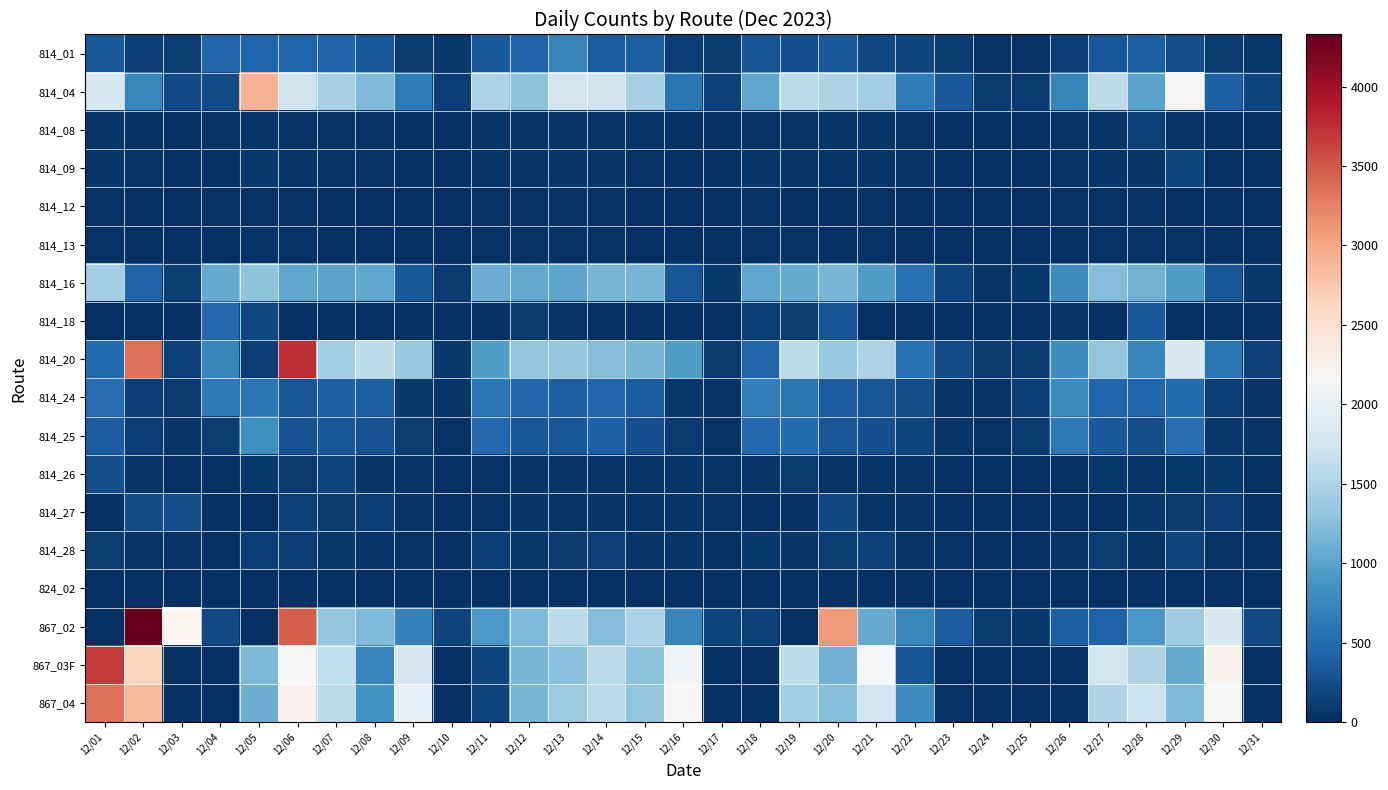

Reading right to left, what are all the values shown in this chart?

814_01: 12/31=74	12/30=98	12/29=247	12/28=405	12/27=337	12/26=132	12/25=23	12/24=27	12/23=90	12/22=174	12/21=197	12/20=339	12/19=263	12/18=289	12/17=89	12/16=123	12/15=376	12/14=360	12/13=726	12/12=412	12/11=352	12/10=79	12/09=98	12/08=328	12/07=406	12/06=423	12/05=447	12/04=428	12/03=115	12/02=129	12/01=328
814_04: 12/31=177	12/30=396	12/29=2120	12/28=998	12/27=1591	12/26=722	12/25=99	12/24=94	12/23=339	12/22=637	12/21=1425	12/20=1509	12/19=1578	12/18=1038	12/17=148	12/16=601	12/15=1445	12/14=1737	12/13=1772	12/12=1269	12/11=1502	12/10=122	12/09=630	12/08=1203	12/07=1453	12/06=1725	12/05=2913	12/04=226	12/03=219	12/02=751	12/01=1789
814_08: 12/31=3	12/30=13	12/29=50	12/28=152	12/27=55	12/26=26	12/25=4	12/24=1	12/23=6	12/22=24	12/21=35	12/20=42	12/19=31	12/18=33	12/17=4	12/16=9	12/15=42	12/14=46	12/13=37	12/12=36	12/11=35	12/10=5	12/09=8	12/08=26	12/07=28	12/06=20	12/05=37	12/04=23	12/03=9	12/02=16	12/01=53
814_09: 12/31=5	12/30=8	12/29=178	12/28=61	12/27=57	12/26=30	12/25=3	12/24=3	12/23=6	12/22=51	12/21=62	12/20=48	12/19=65	12/18=63	12/17=3	12/16=12	12/15=31	12/14=60	12/13=58	12/12=35	12/11=38	12/10=3	12/09=5	12/08=29	12/07=41	12/06=47	12/05=74	12/04=12	12/03=6	12/02=25	12/01=56
814_12: 12/31=3	12/30=4	12/29=12	12/28=29	12/27=31	12/26=21	12/25=2	12/24=3	12/23=5	12/22=8	12/21=18	12/20=16	12/19=16	12/18=29	12/17=1	12/16=5	12/15=15	12/14=20	12/13=23	12/12=25	12/11=18	12/10=6	12/09=3	12/08=11	12/07=12	12/06=18	12/05=26	12/04=25	12/03=5	12/02=8	12/01=23
814_13: 12/31=6	12/30=1	12/29=23	12/28=20	12/27=26	12/26=16	12/25=1	12/24=4	12/23=4	12/22=8	12/21=21	12/20=14	12/19=20	12/18=20	12/17=1	12/16=5	12/15=12	12/14=25	12/13=20	12/12=20	12/11=21	12/10=3	12/09=6	12/08=8	12/07=11	12/06=21	12/05=43	12/04=2	12/03=6	12/02=6	12/01=20
814_16: 12/31=73	12/30=310	12/29=962	12/28=1137	12/27=1218	12/26=784	12/25=77	12/24=47	12/23=173	12/22=549	12/21=957	12/20=1173	12/19=1071	12/18=1039	12/17=78	12/16=318	12/15=1155	12/14=1159	12/13=1020	12/12=1060	12/11=1094	12/10=91	12/09=344	12/08=1048	12/07=1010	12/06=1040	12/05=1291	12/04=1067	12/03=102	12/02=407	12/01=1420
814_18: 12/31=0	12/30=0	12/29=0	12/28=343	12/27=0	12/26=42	12/25=0	12/24=0	12/23=0	12/22=1	12/21=1	12/20=288	12/19=118	12/18=119	12/17=0	12/16=0	12/15=0	12/14=1	12/13=23	12/12=93	12/11=0	12/10=0	12/09=0	12/08=1	12/07=0	12/06=1	12/05=192	12/04=457	12/03=0	12/02=0	12/01=1
814_20: 12/31=140	12/30=580	12/29=1828	12/28=740	12/27=1310	12/26=800	12/25=90	12/24=85	12/23=222	12/22=543	12/21=1490	12/20=1348	12/19=1605	12/18=437	12/17=96	12/16=954	12/15=1179	12/14=1228	12/13=1323	12/12=1308	12/11=957	12/10=70	12/09=1336	12/08=1611	12/07=1423	12/06=3767	12/05=122	12/04=712	12/03=151	12/02=3350	12/01=482
814_24: 12/31=58	12/30=125	12/29=477	12/28=456	12/27=441	12/26=788	12/25=120	12/24=36	12/23=56	12/22=253	12/21=310	12/20=358	12/19=595	12/18=669	12/17=37	12/16=84	12/15=361	12/14=435	12/13=390	12/12=446	12/11=594	12/10=34	12/09=84	12/08=383	12/07=403	12/06=318	12/05=589	12/04=614	12/03=94	12/02=119	12/01=519
814_25: 12/31=44	12/30=77	12/29=514	12/28=241	12/27=349	12/26=622	12/25=101	12/24=23	12/23=63	12/22=164	12/21=269	12/20=307	12/19=497	12/18=466	12/17=17	12/16=87	12/15=260	12/14=396	12/13=335	12/12=324	12/11=473	12/10=23	12/09=103	12/08=272	12/07=321	12/06=287	12/05=840	12/04=112	12/03=58	12/02=125	12/01=370
814_26: 12/31=2	12/30=83	12/29=84	12/28=50	12/27=80	12/26=7	12/25=0	12/24=2	12/23=0	12/22=49	12/21=53	12/20=44	12/19=100	12/18=55	12/17=17	12/16=54	12/15=45	12/14=48	12/13=51	12/12=63	12/11=33	12/10=7	12/09=49	12/08=52	12/07=155	12/06=86	12/05=69	12/04=7	12/03=1	12/02=52	12/01=246
814_27: 12/31=2	12/30=126	12/29=89	12/28=68	12/27=14	12/26=7	12/25=2	12/24=0	12/23=0	12/22=49	12/21=53	12/20=193	12/19=4	12/18=2	12/17=17	12/16=54	12/15=46	12/14=61	12/13=45	12/12=56	12/11=33	12/10=7	12/09=48	12/08=122	12/07=86	12/06=142	12/05=12	12/04=8	12/03=244	12/02=230	12/01=13
814_28: 12/31=13	12/30=27	12/29=167	12/28=44	12/27=103	12/26=38	12/25=4	12/24=5	12/23=21	12/22=48	12/21=142	12/20=108	12/19=67	12/18=75	12/17=9	12/16=56	12/15=57	12/14=149	12/13=97	12/12=71	12/11=135	12/10=12	12/09=33	12/08=54	12/07=83	12/06=121	12/05=133	12/04=2	12/03=29	12/02=42	12/01=105
824_02: 12/31=0	12/30=0	12/29=1	12/28=2	12/27=2	12/26=2	12/25=0	12/24=0	12/23=0	12/22=0	12/21=0	12/20=0	12/19=3	12/18=1	12/17=0	12/16=0	12/15=2	12/14=0	12/13=0	12/12=0	12/11=1	12/10=0	12/09=0	12/08=0	12/07=0	12/06=0	12/05=1	12/04=0	12/03=0	12/02=0	12/01=2
867_02: 12/31=208	12/30=1816	12/29=1395	12/28=906	12/27=409	12/26=399	12/25=73	12/24=93	12/23=370	12/22=759	12/21=1081	12/20=3085	12/19=16	12/18=142	12/17=163	12/16=715	12/15=1488	12/14=1232	12/13=1593	12/12=1214	12/11=924	12/10=156	12/09=705	12/08=1217	12/07=1316	12/06=3478	12/05=6	12/04=205	12/03=2212	12/02=4328	12/01=14
867_03F: 12/31=0	12/30=2236	12/29=1075	12/28=1515	12/27=1765	12/26=1	12/25=0	12/24=0	12/23=16	12/22=300	12/21=2123	12/20=1131	12/19=1609	12/18=0	12/17=0	12/16=2104	12/15=1278	12/14=1581	12/13=1267	12/12=1174	12/11=171	12/10=0	12/09=1805	12/08=743	12/07=1625	12/06=2157	12/05=1193	12/04=2	12/03=0	12/02=2646	12/01=3679
867_04: 12/31=0	12/30=2115	12/29=1211	12/28=1706	12/27=1508	12/26=0	12/25=0	12/24=0	12/23=17	12/22=823	12/21=1745	12/20=1227	12/19=1408	12/18=1	12/17=0	12/16=2197	12/15=1312	12/14=1574	12/13=1366	12/12=1173	12/11=157	12/10=0	12/09=1981	12/08=874	12/07=1586	12/06=2254	12/05=1111	12/04=0	12/03=0	12/02=2860	12/01=3348